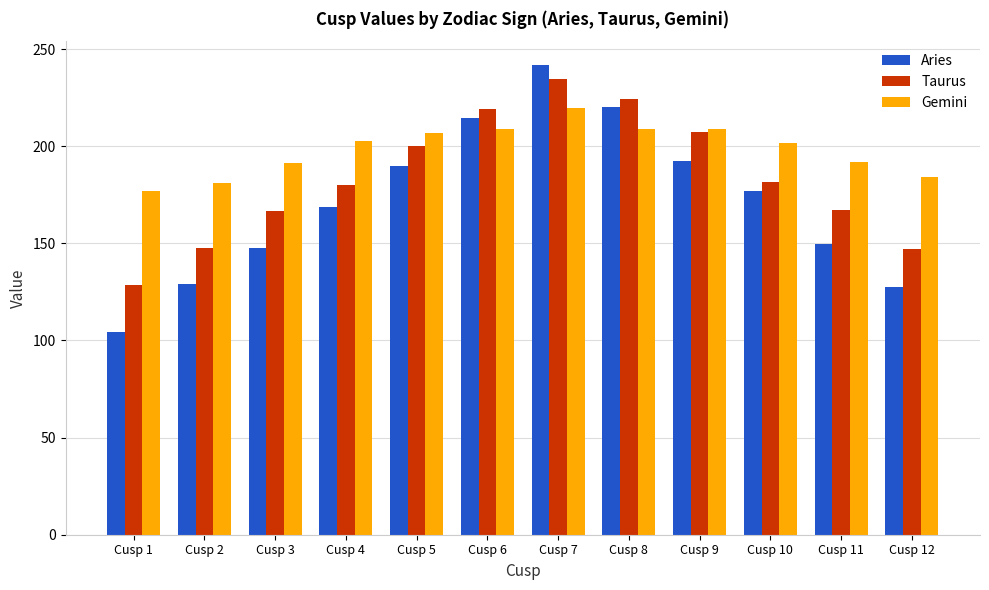

True or false: Gemini has a value of 176.9 at Cusp 1.

True